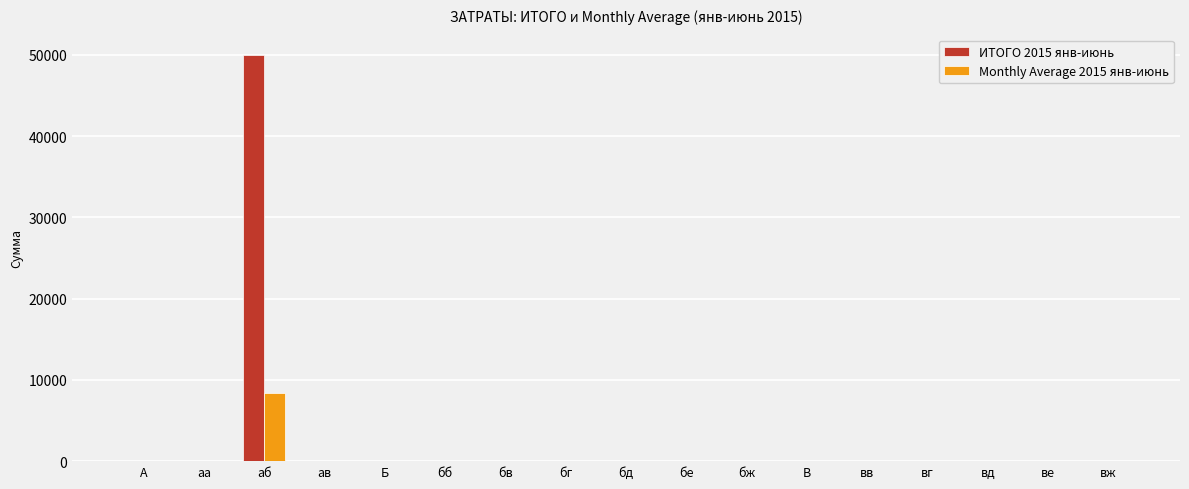

Reading right to left, list all the values displayed in this chart.

ИТОГО 2015 янв-июнь: 0.0	0.0	0.0	0.0	0.0	0.0	0.0	0.0	0.0	0.0	0.0	0.0	0.0	0.0	50000.0	0.0	0.0
Monthly Average 2015 янв-июнь: 0.0	0.0	0.0	0.0	0.0	0.0	0.0	0.0	0.0	0.0	0.0	0.0	0.0	0.0	8333.3	0.0	0.0